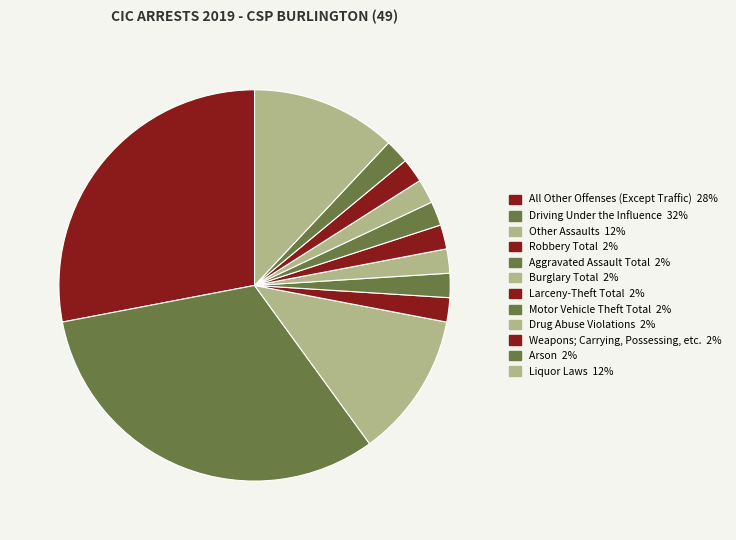

Does Other Assaults represent more than half of the total?

No